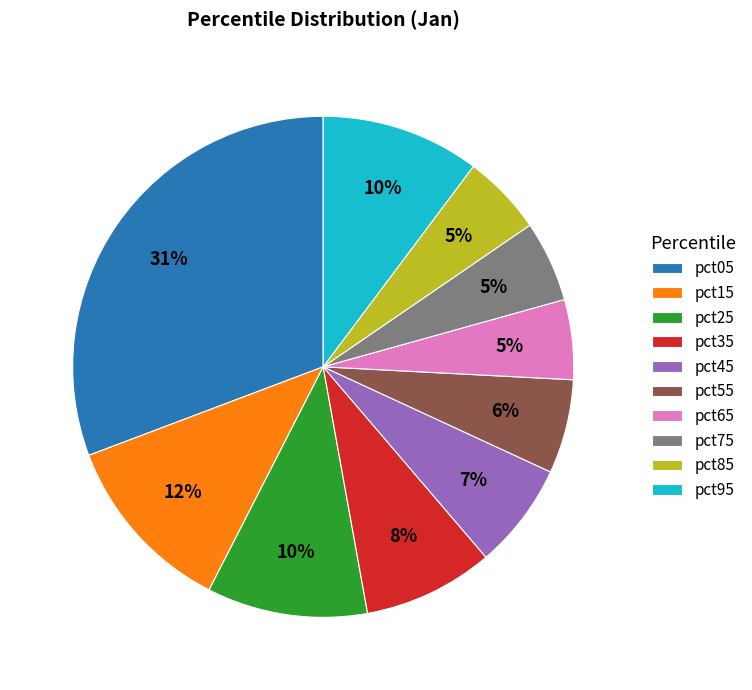

Between pct55 and pct95, which is larger?

pct95